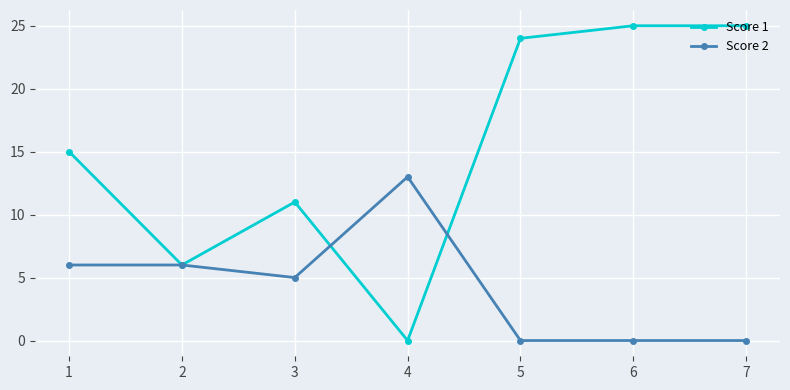

How many values in Score 1 are above zero?

6